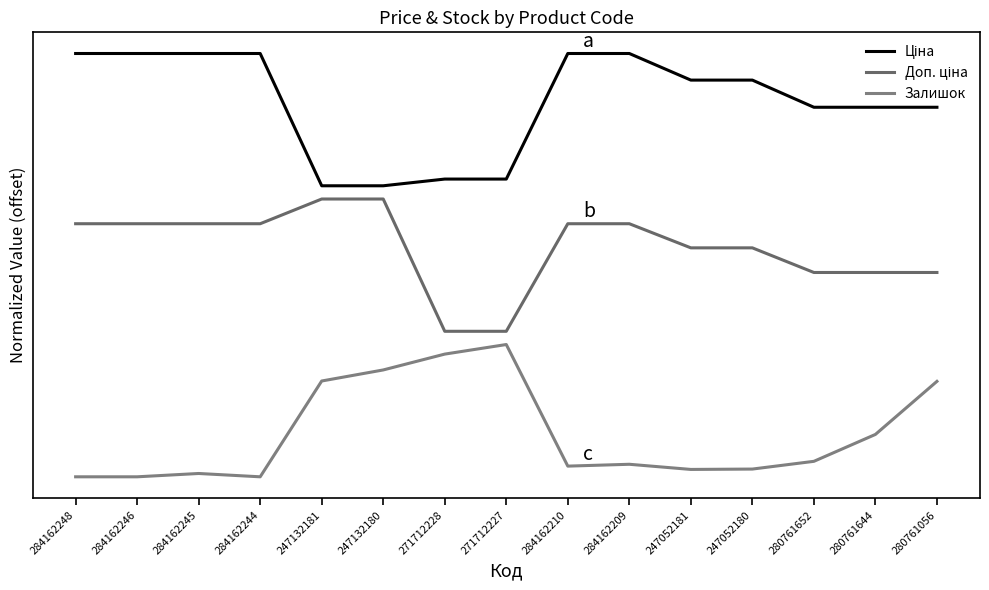

What is the sum of all Ціна values?

42.5